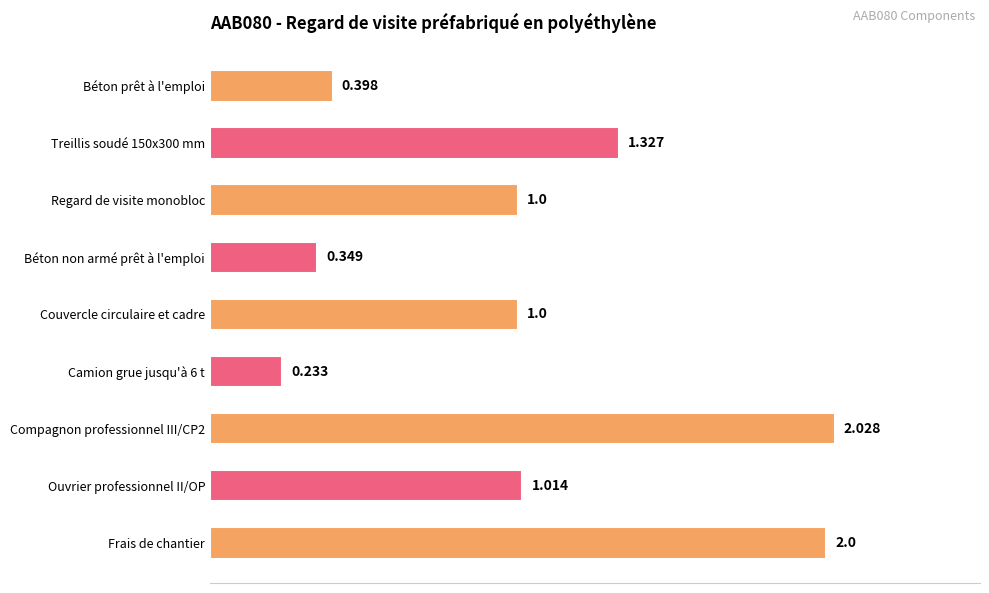

At which category does the chart reach its peak across all series?

Compagnon professionnel III/CP2